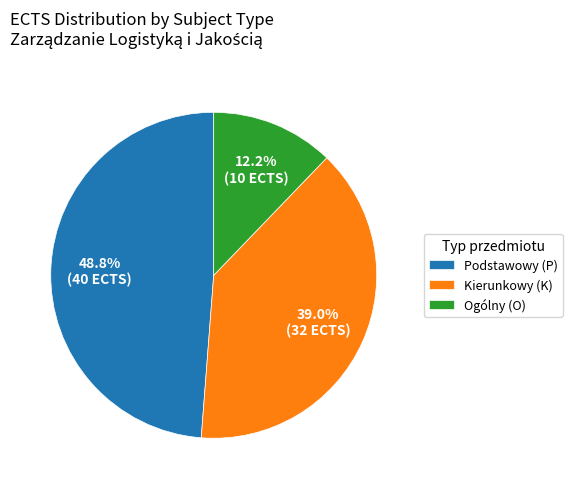

Which slice is the smallest?

Ogólny (O)